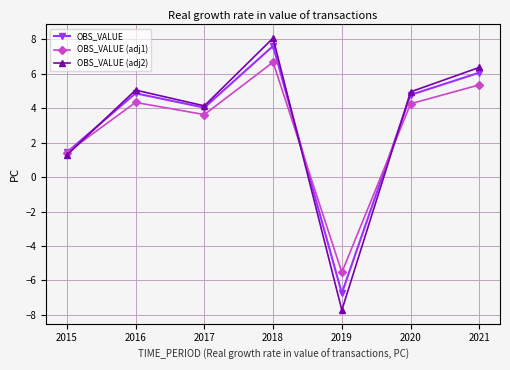

At which label does OBS_VALUE first exceed 4?

2016